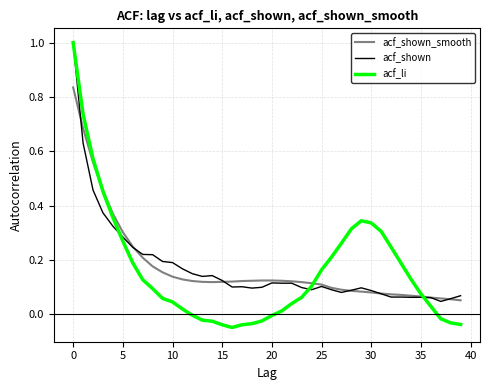

Which series has the widest spread of values?

acf_li